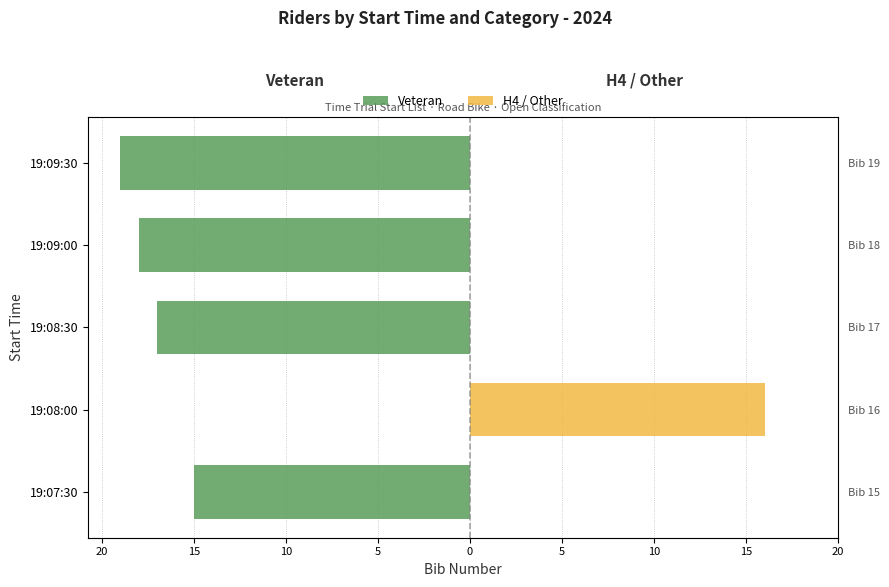

Which series changed the most between 19:08:00 and 19:09:00?

Veteran